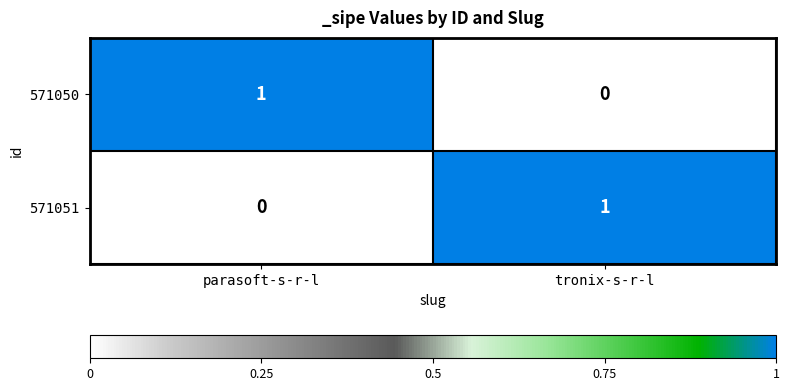

Reading right to left, list all the values displayed in this chart.

571050: tronix-s-r-l=0	parasoft-s-r-l=1
571051: tronix-s-r-l=1	parasoft-s-r-l=0